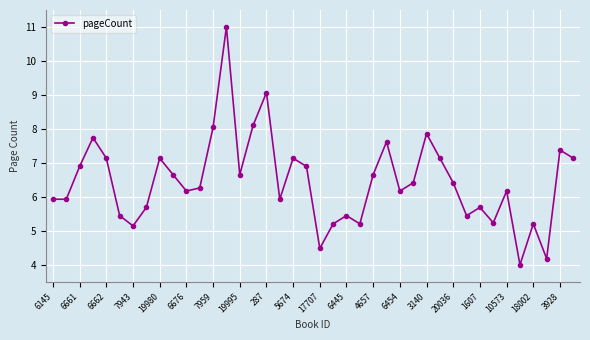

What is the value of the 38th point from the left?

4.2